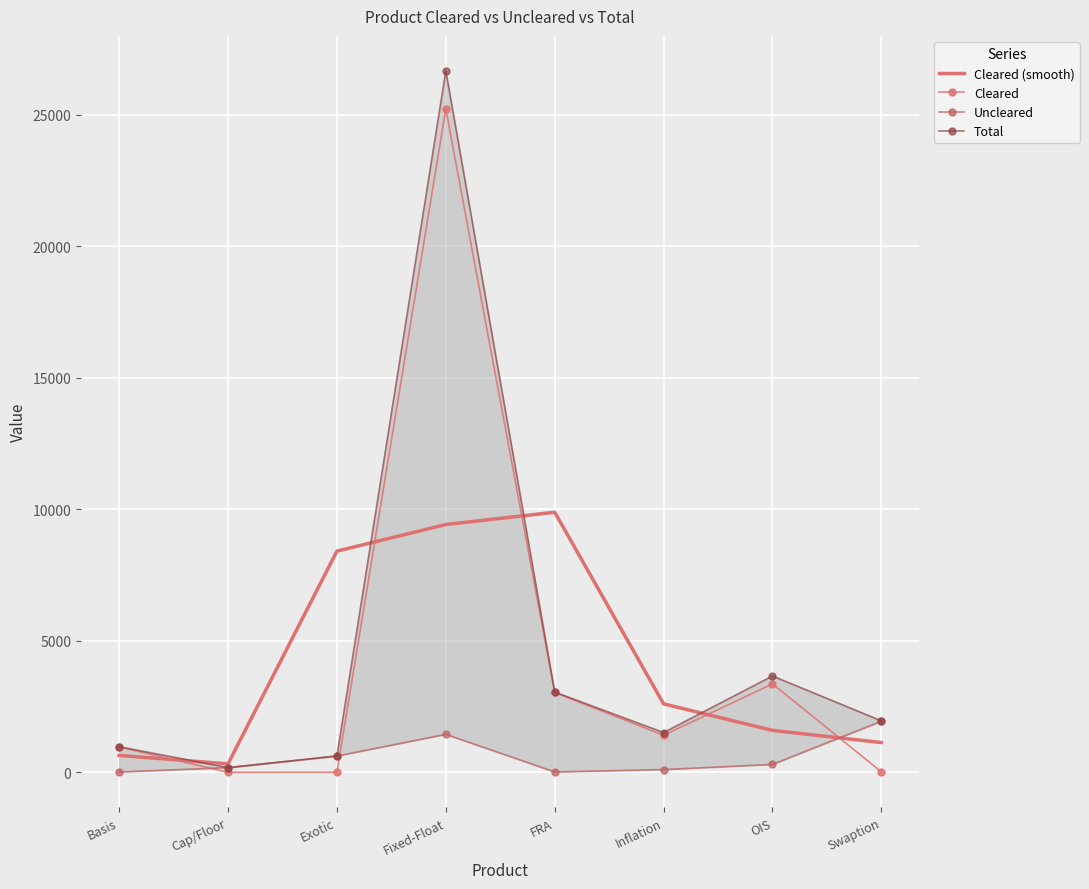

What is the value of the Uncleared point at the 5th from the left?

14.0